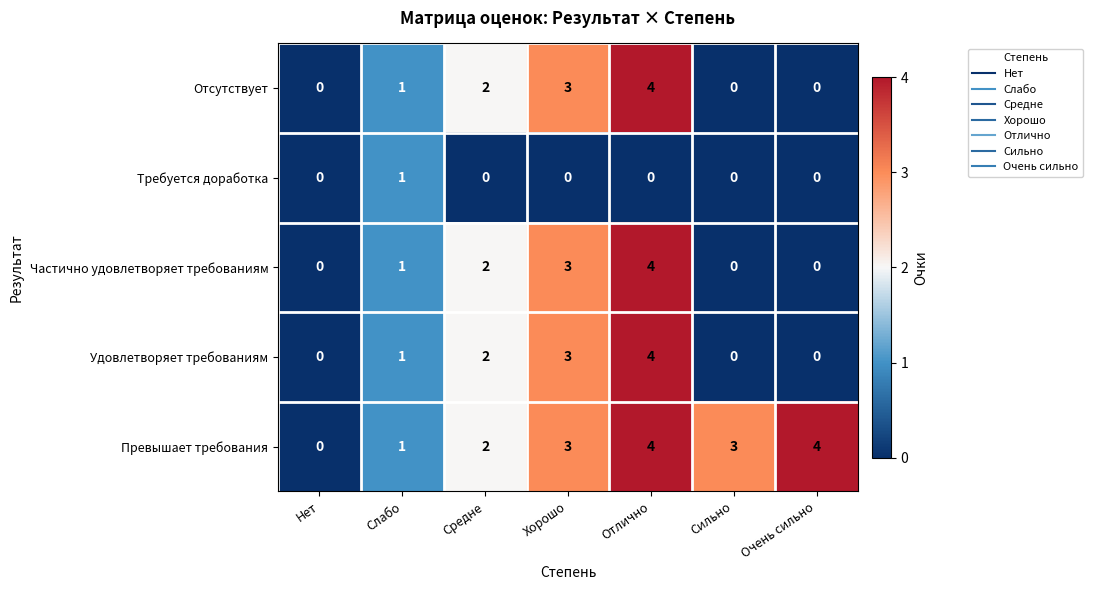

How many data points does each series have?

7